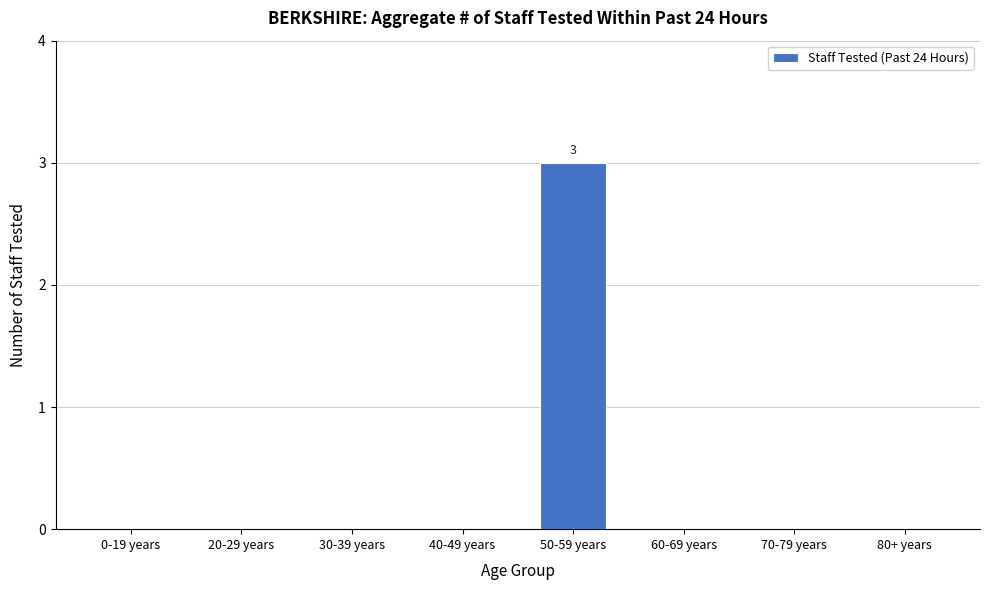

Reading right to left, what are all the values shown in this chart?

80+ years=0	70-79 years=0	60-69 years=0	50-59 years=3	40-49 years=0	30-39 years=0	20-29 years=0	0-19 years=0